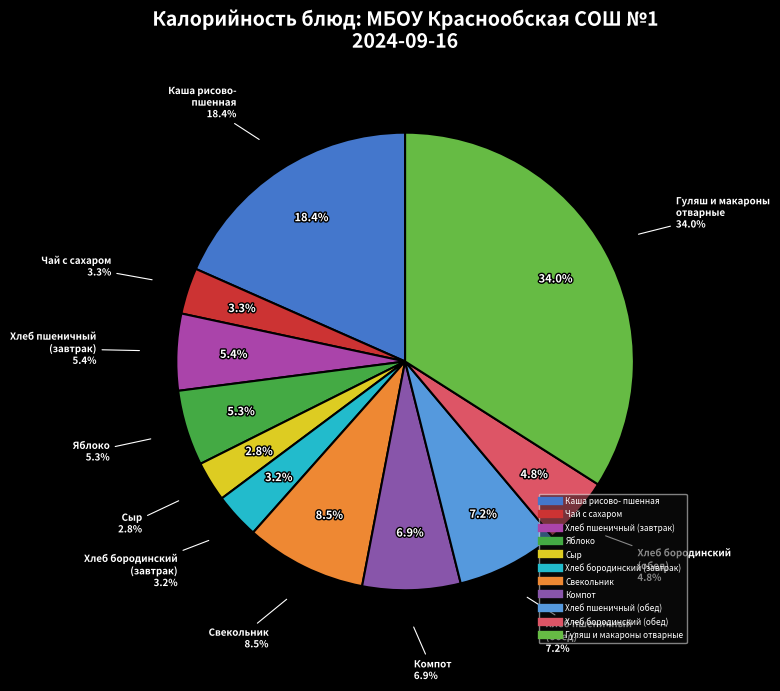

Which slice is the smallest?

Сыр (порциями)